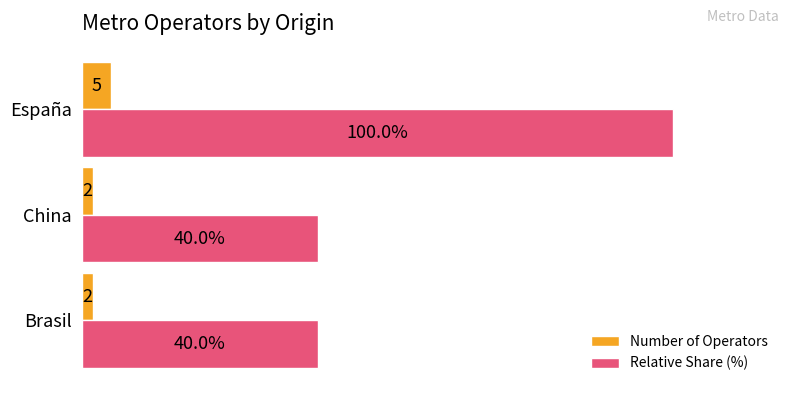

At Brasil, list the series in order from smallest to largest.

Number of Operators, Relative Share (%)